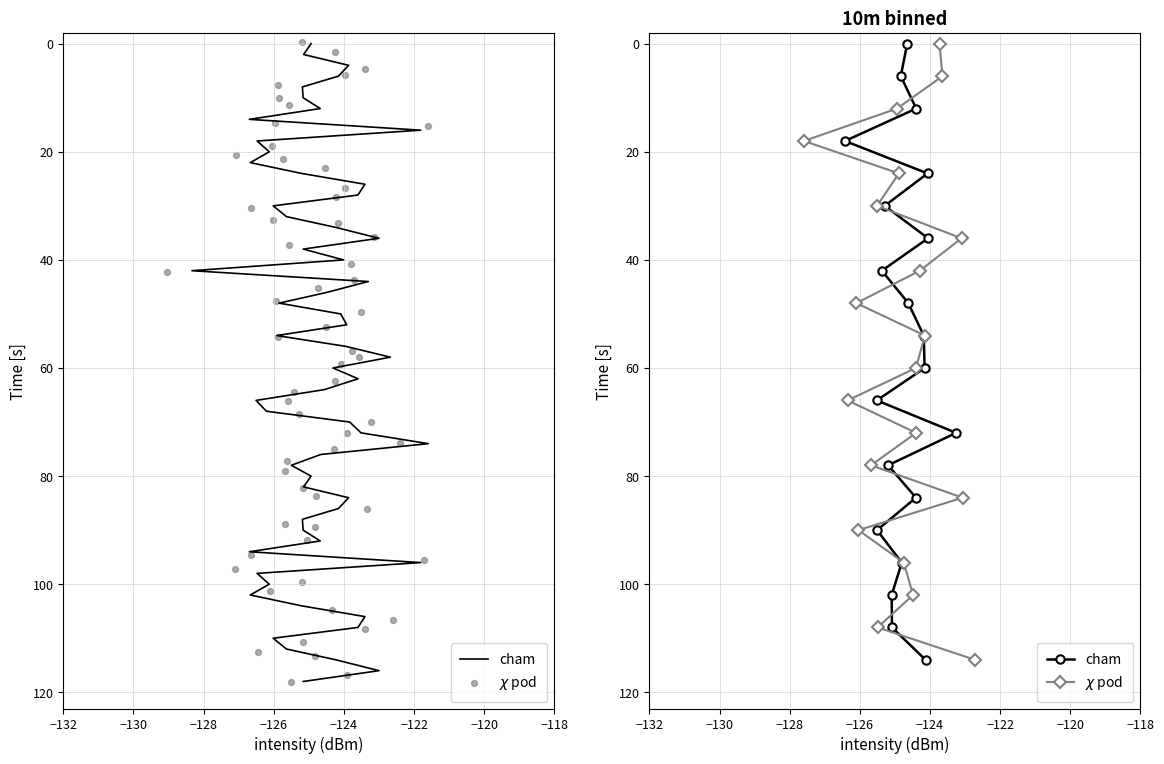

What are all the series names shown in the legend?

cham, $\chi$ pod